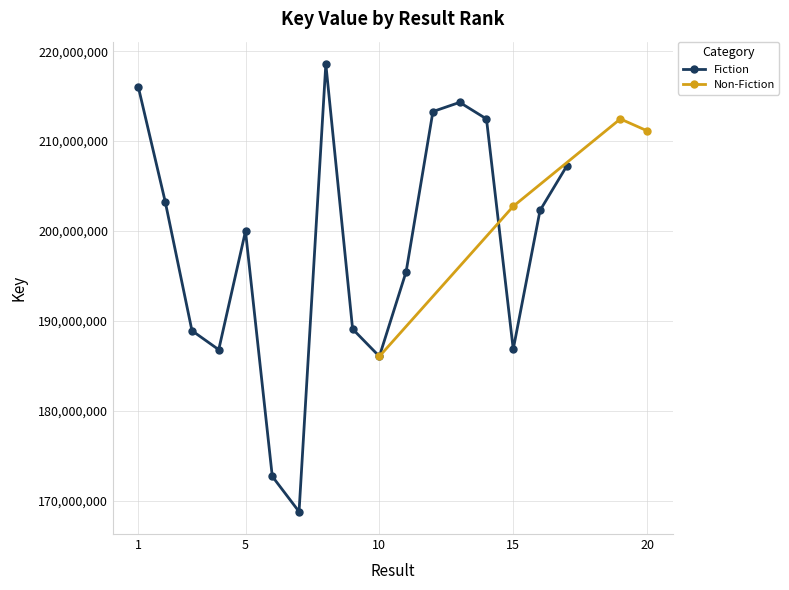

Read the value at 11.

195487184